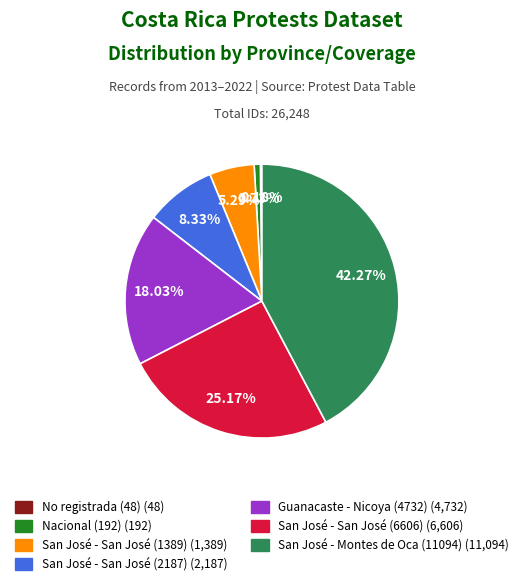

True or false: San José - San José (2187) accounts for 1% of the total.

False